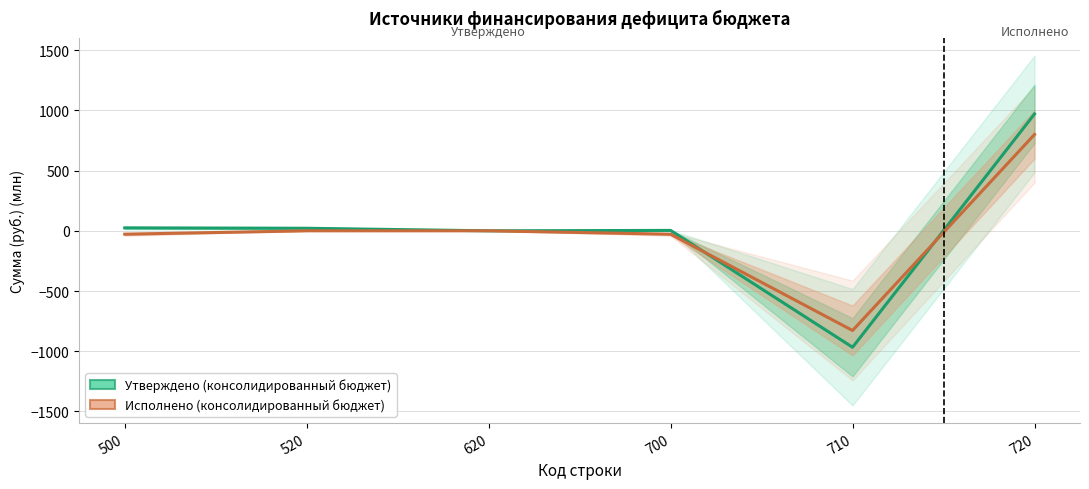

What is the sum of all Исполнено (консолидированный бюджет) values?

-84.2